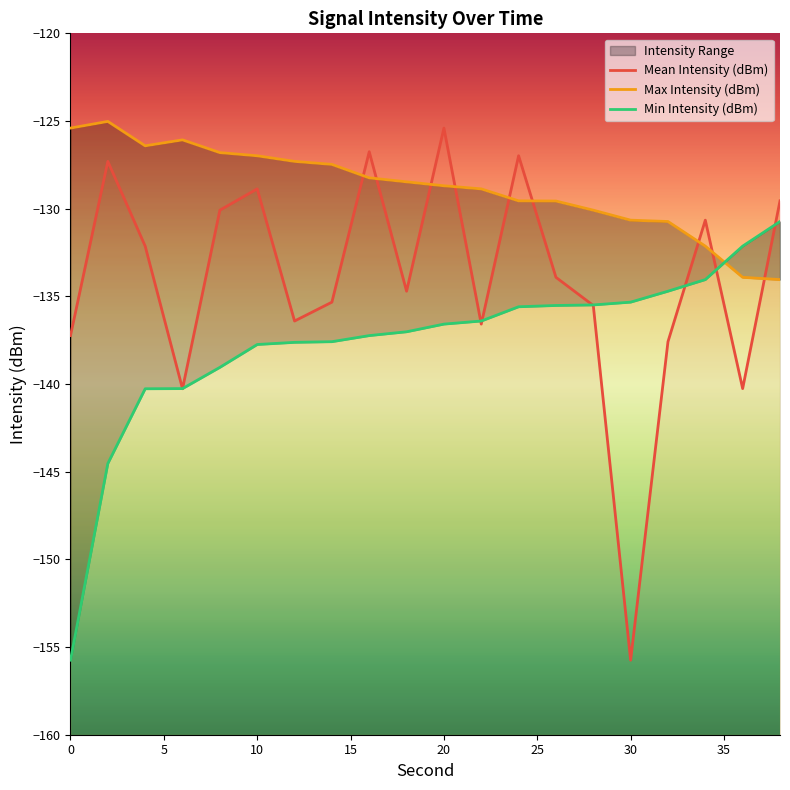

Where does the Mean Intensity (dBm) series first go above -133?

2